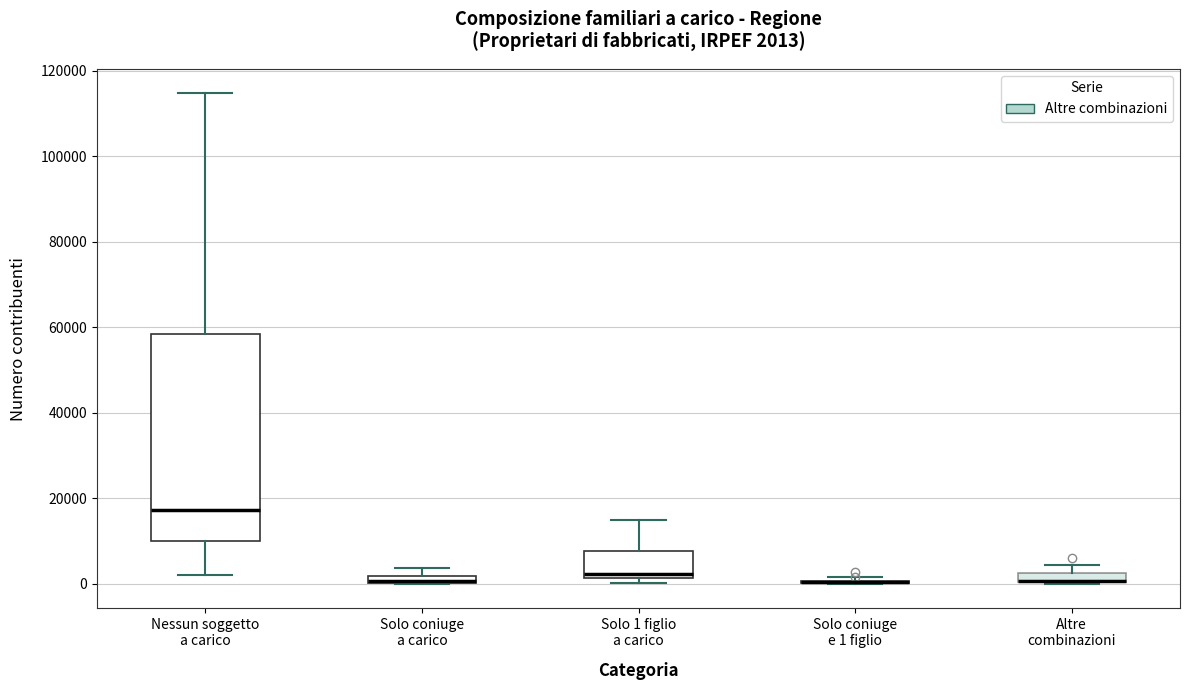

Comparing the boxes themselves (not the whiskers), which one is the tallest?

Nessun soggetto a carico